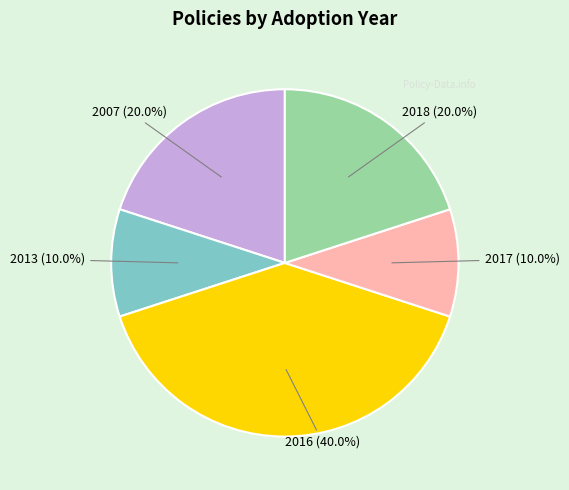

How many segments does this pie chart have?

5